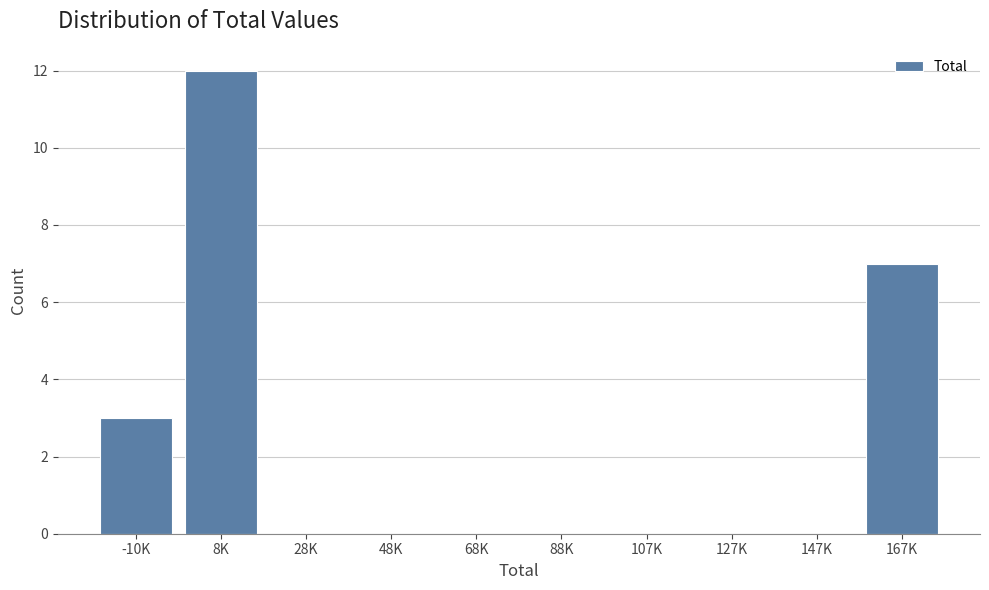

Reading left to right, transcribe all the data shown in this chart.

-10K=3	8K=12	28K=0	48K=0	68K=0	88K=0	107K=0	127K=0	147K=0	167K=7